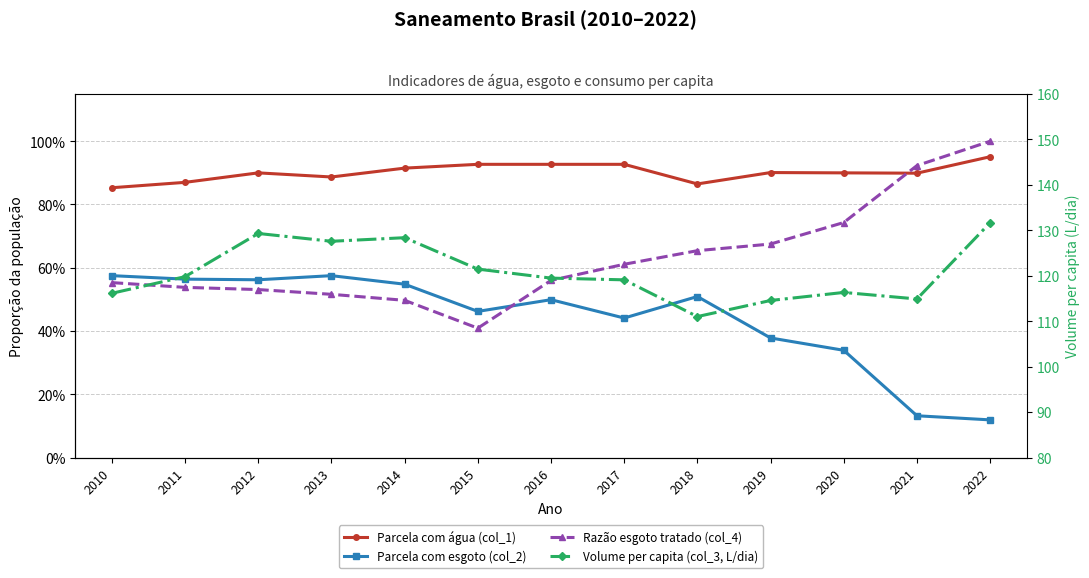

Between 2011 and 2016, which series saw the biggest shift?

Volume per capita (col_3, L/dia)